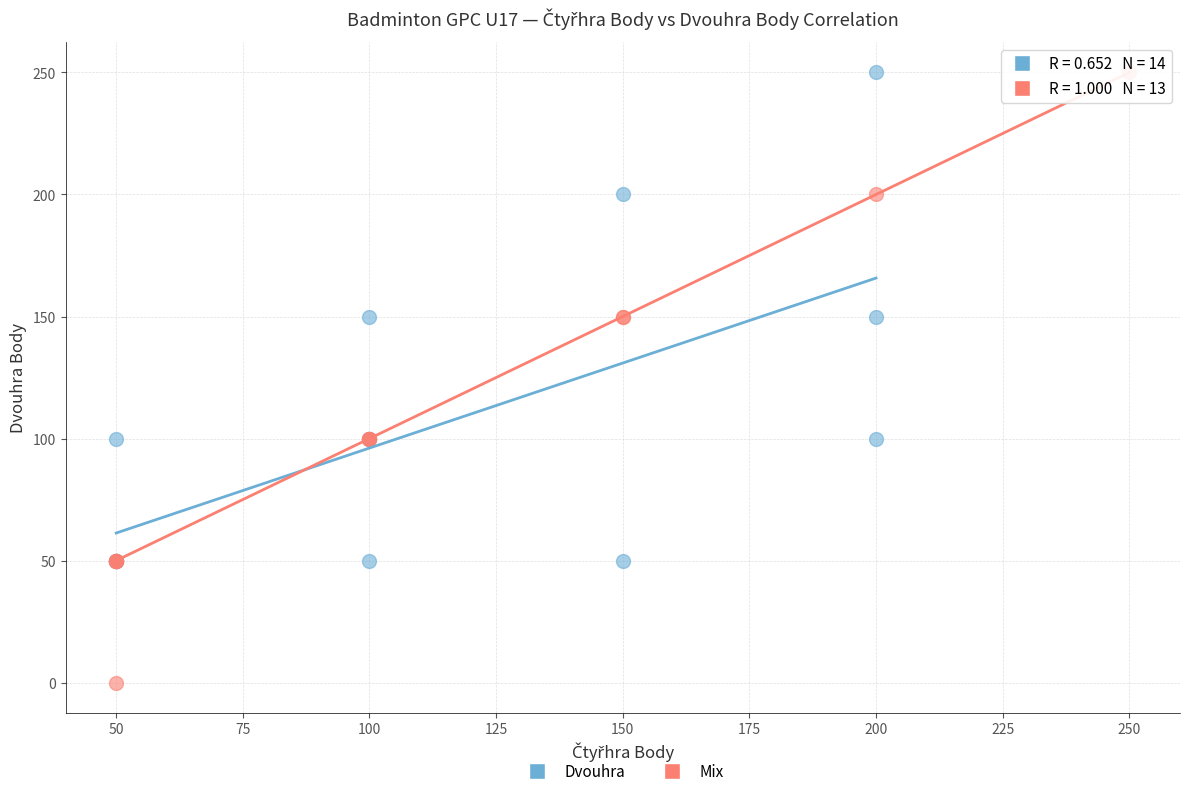

Which series has the widest spread of Y values?

Mix